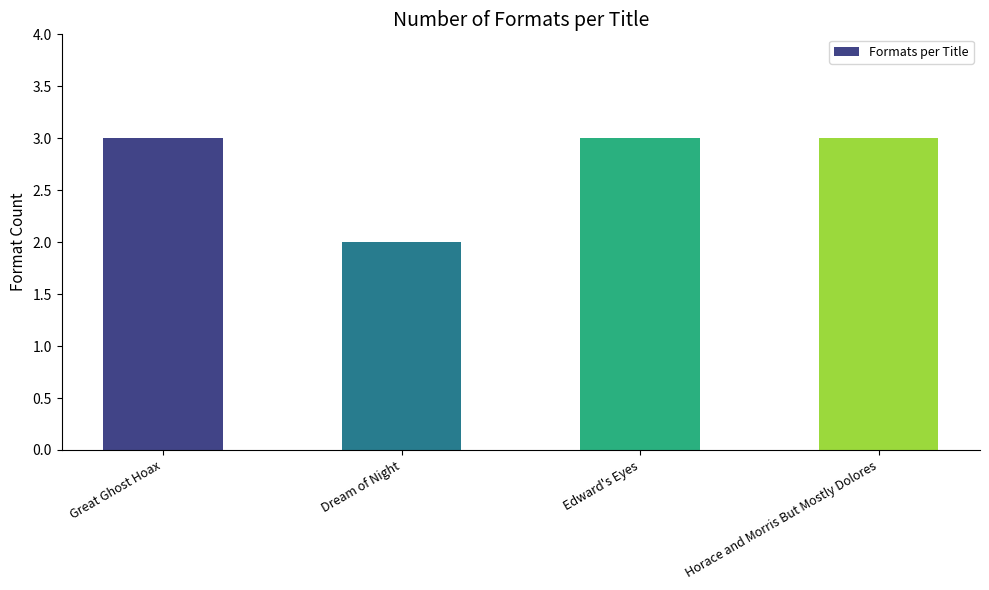

Is it true that the value at Dream of Night is 2?

True